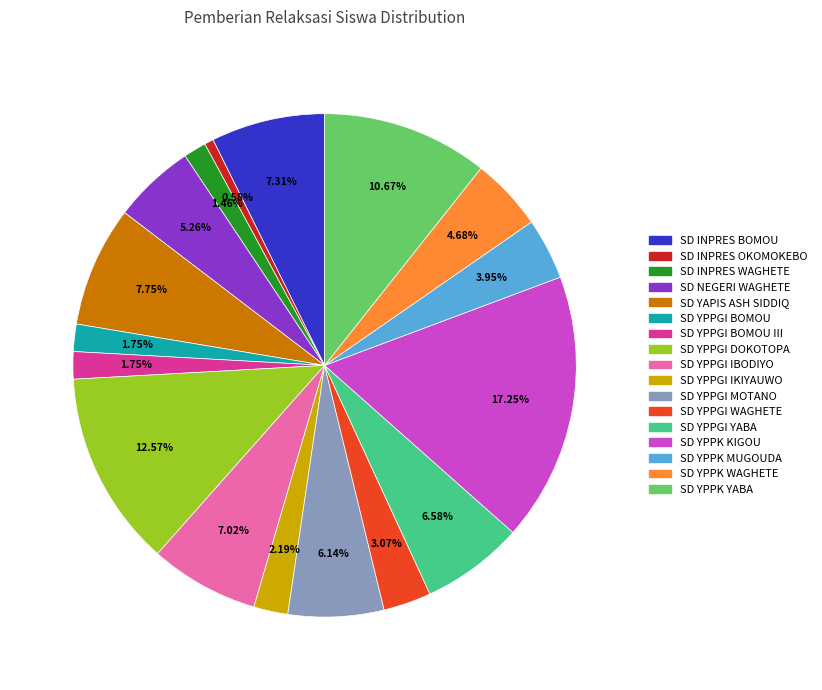

Does any single category account for the majority?

No